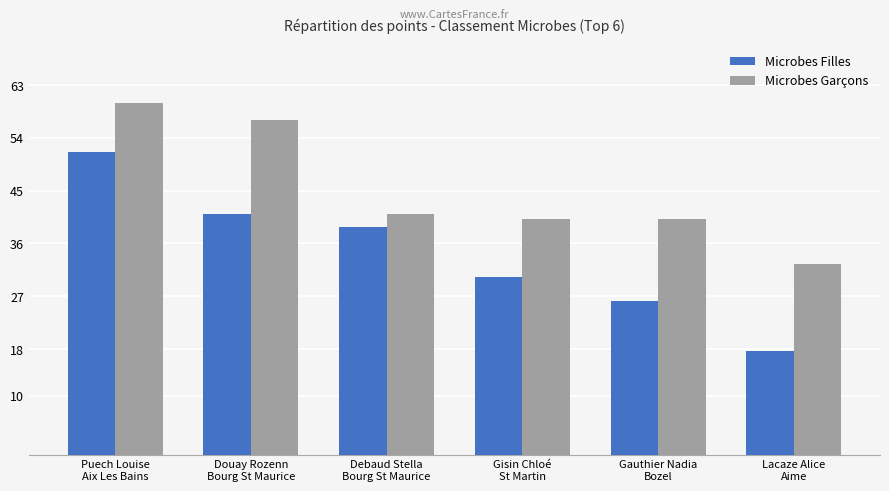

At which label does Microbes Garçons reach its peak?

Puech Louise
Aix Les Bains